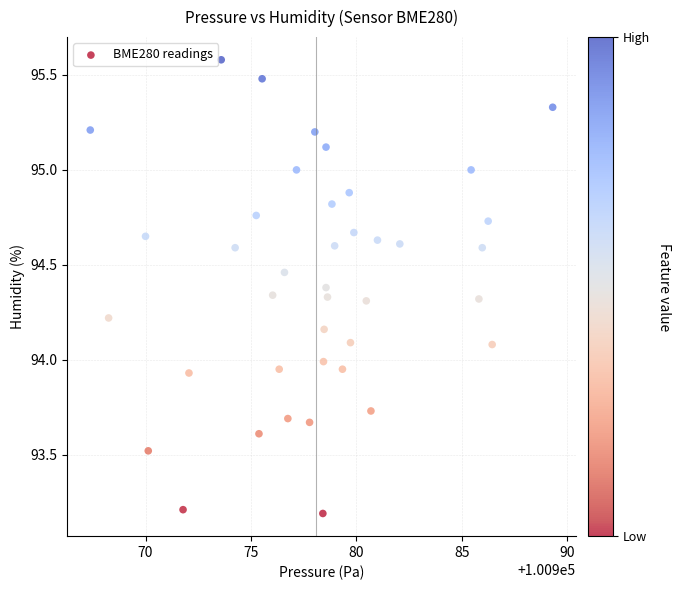

What is the range of Y values (max minus min)?

2.4